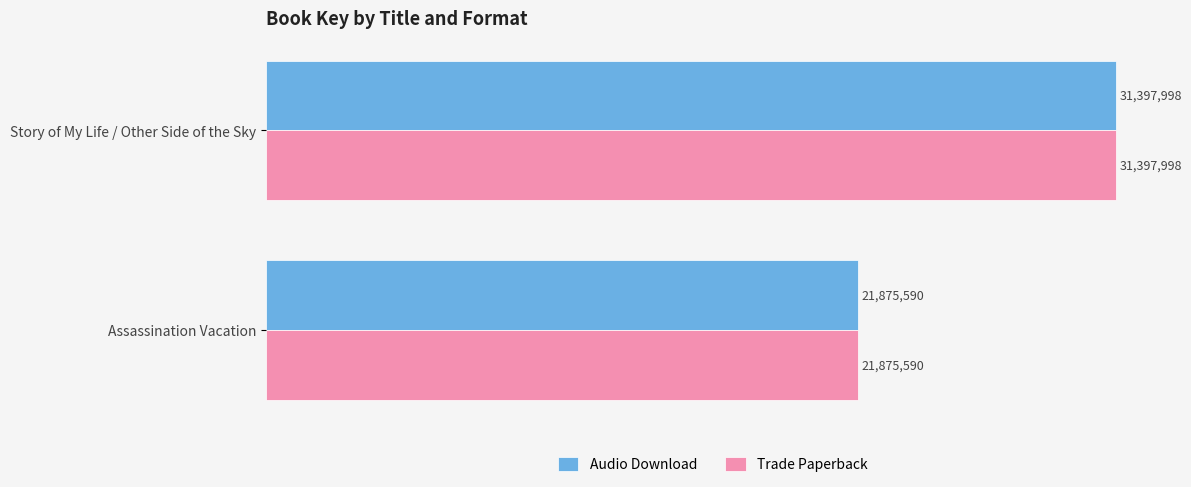

How many Trade Paperback values are between 21875590 and 31397998?

2